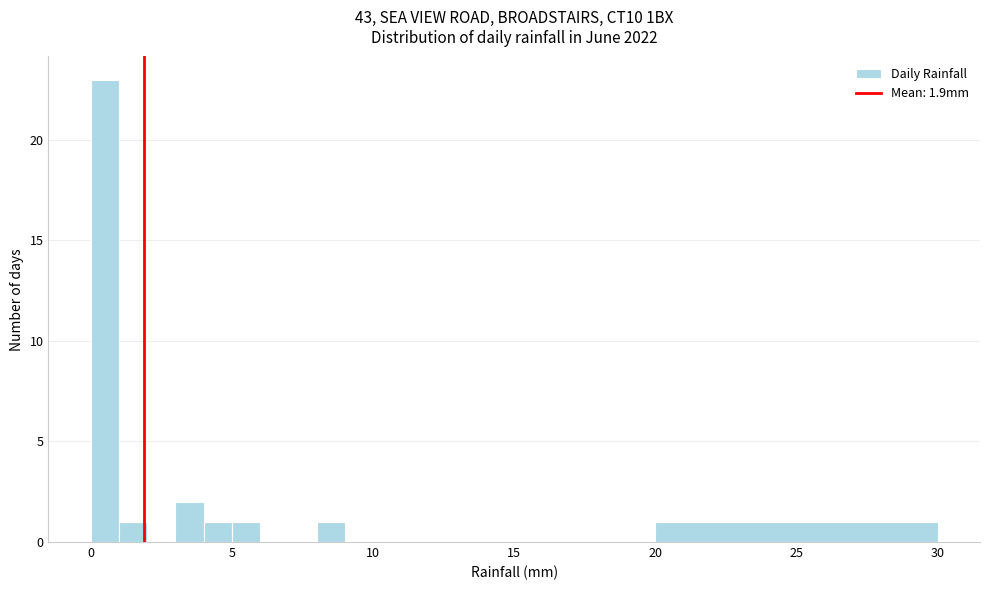

Read against the x-axis, roughly where is the centre of the tallest bar?

0.5